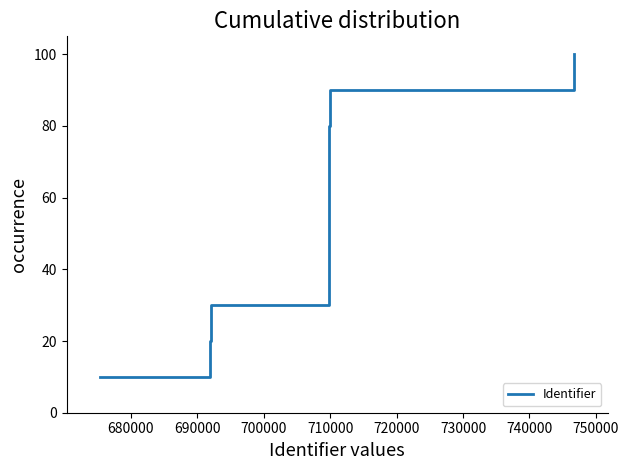

What is the minimum value shown in the chart?

10